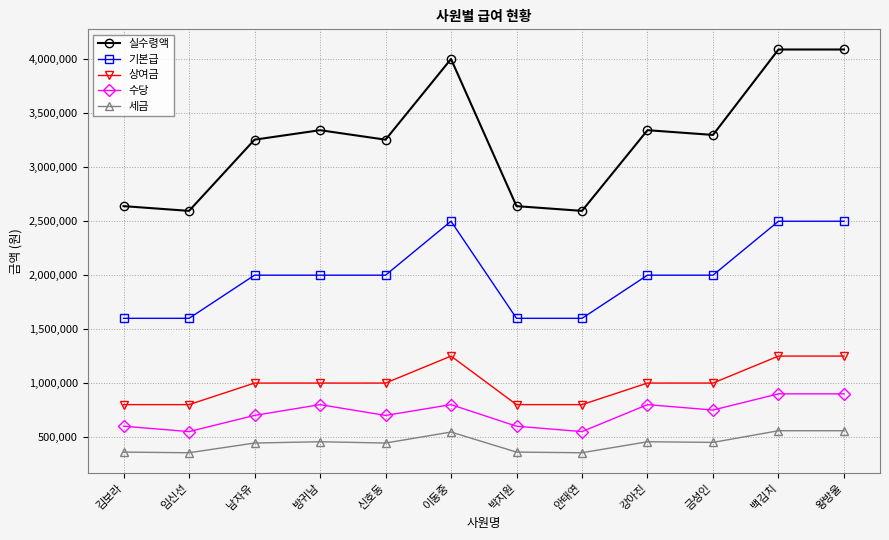

Is this an area chart (filled region under the line)?

No